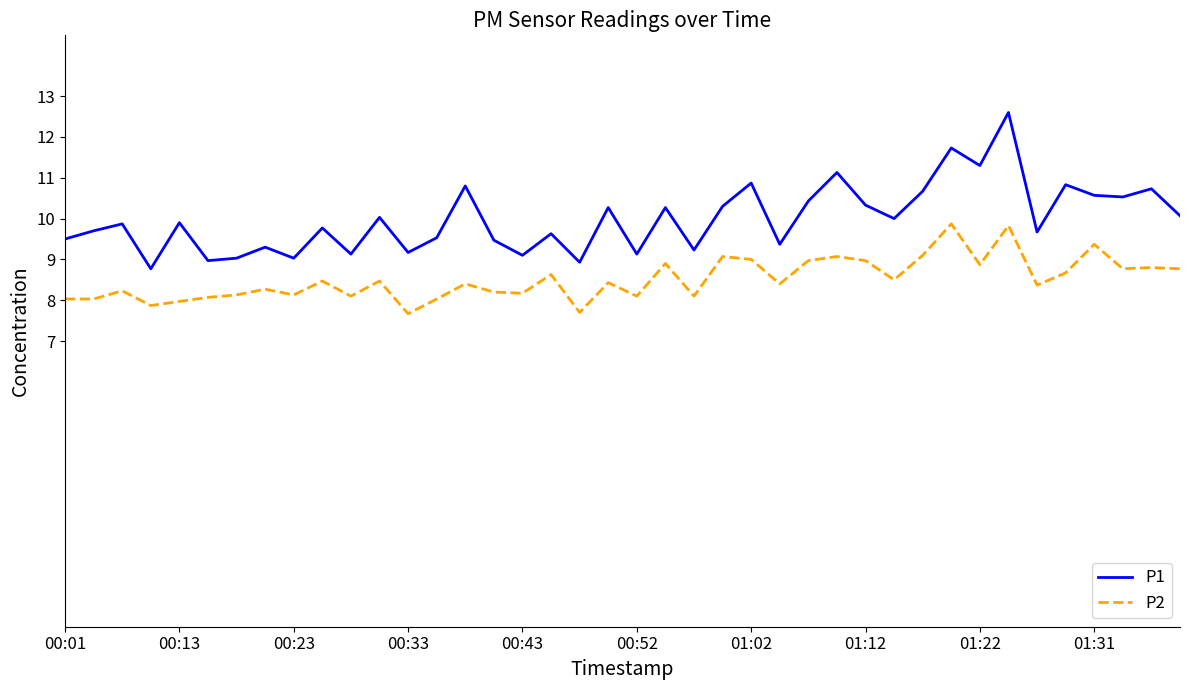

Is this an area chart (filled region under the line)?

No